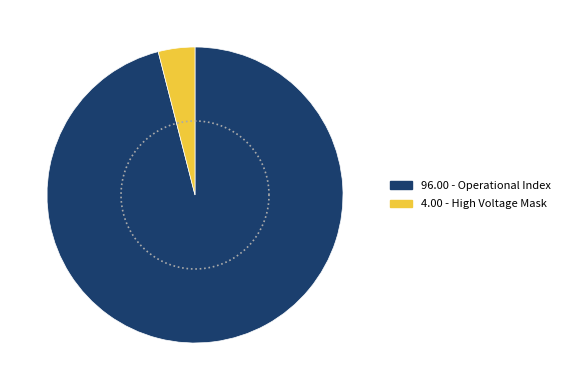

The Polar Angle Index slice represents 1% of the pie. True or false?

False